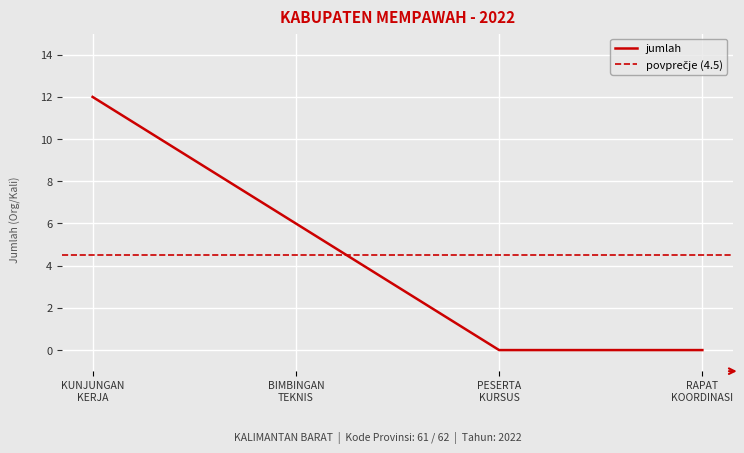

Reading left to right, transcribe all the data shown in this chart.

12	6	0	0